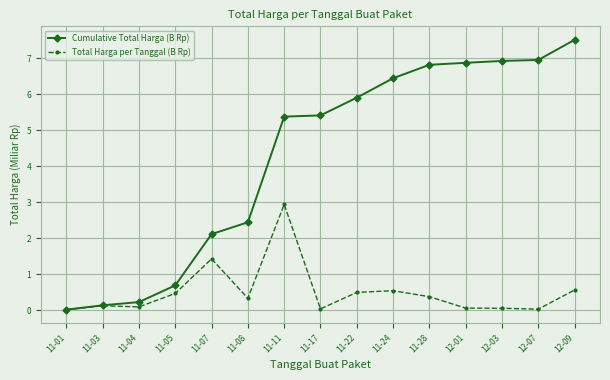

Rank the series by their average value, from highest to lowest.

Cumulative Total Harga (B Rp), Total Harga per Tanggal (B Rp)